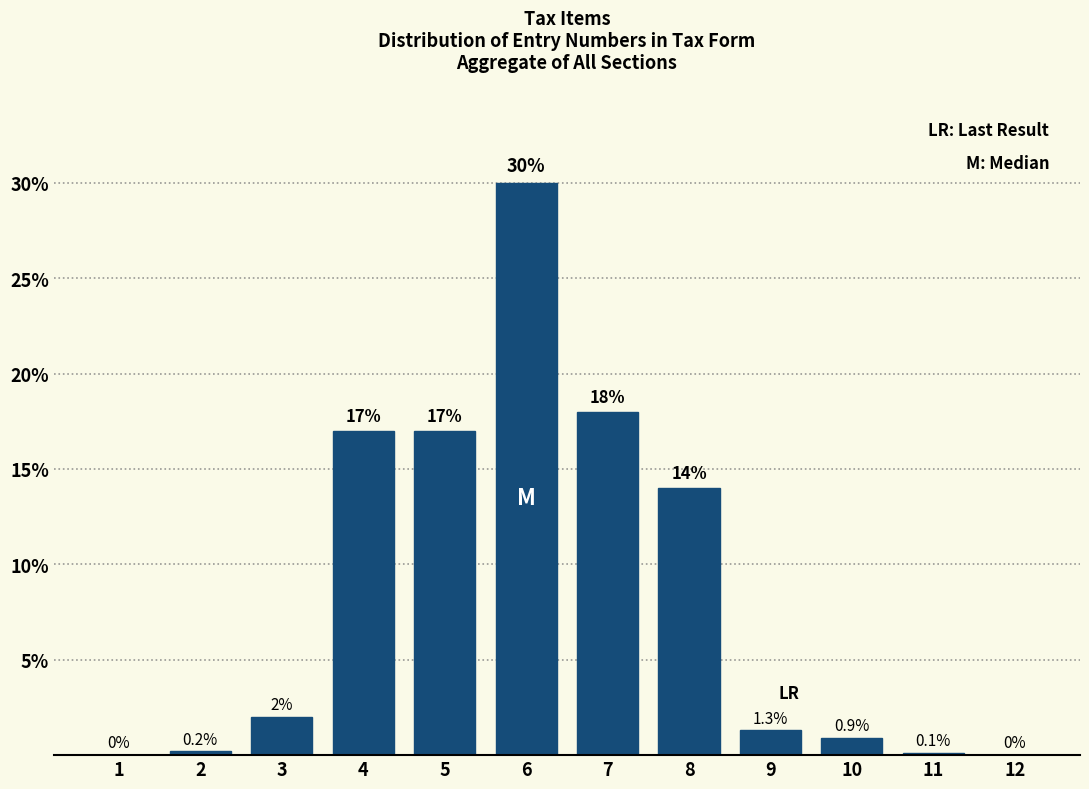

Reading left to right, list all the values displayed in this chart.

1=0.0	2=0.2	3=2.0	4=17.0	5=17.0	6=30.0	7=18.0	8=14.0	9=1.3	10=0.9	11=0.1	12=0.0